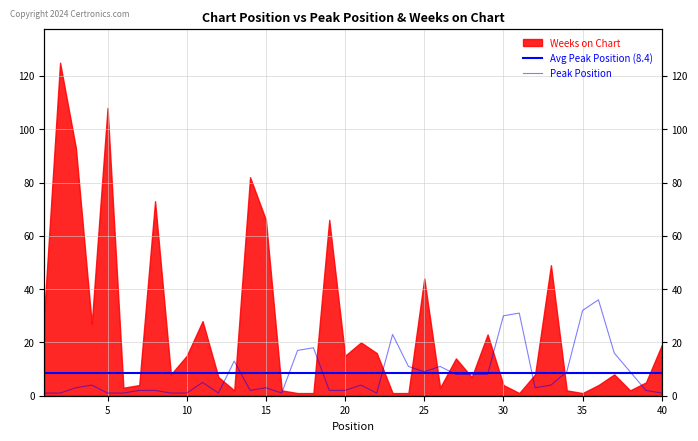

What is the value of the Avg Peak Position (8.4) point at the 16th from the left?

8.4